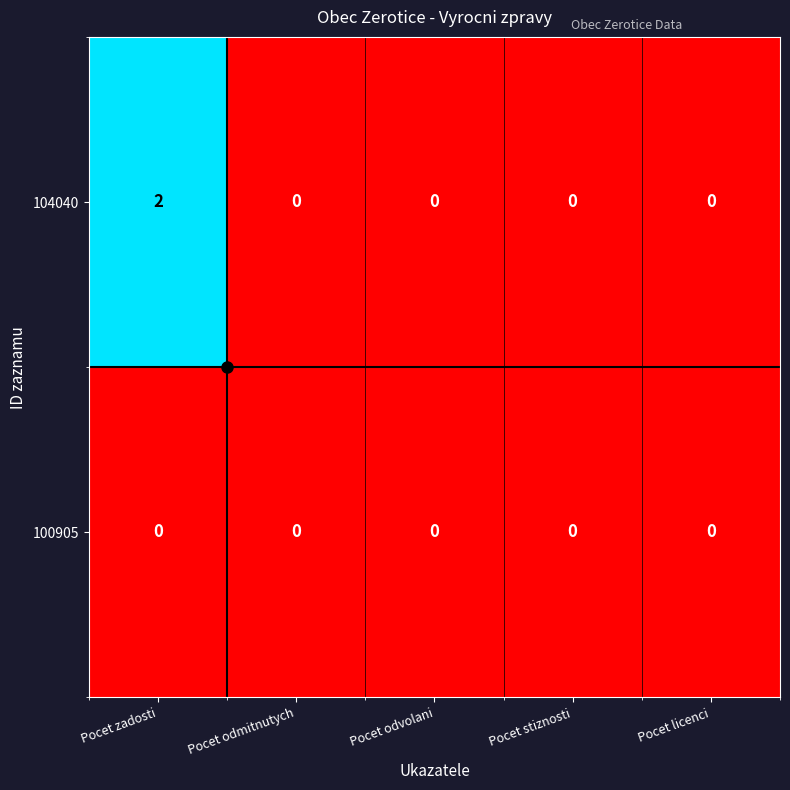

What is the greatest value displayed?

2